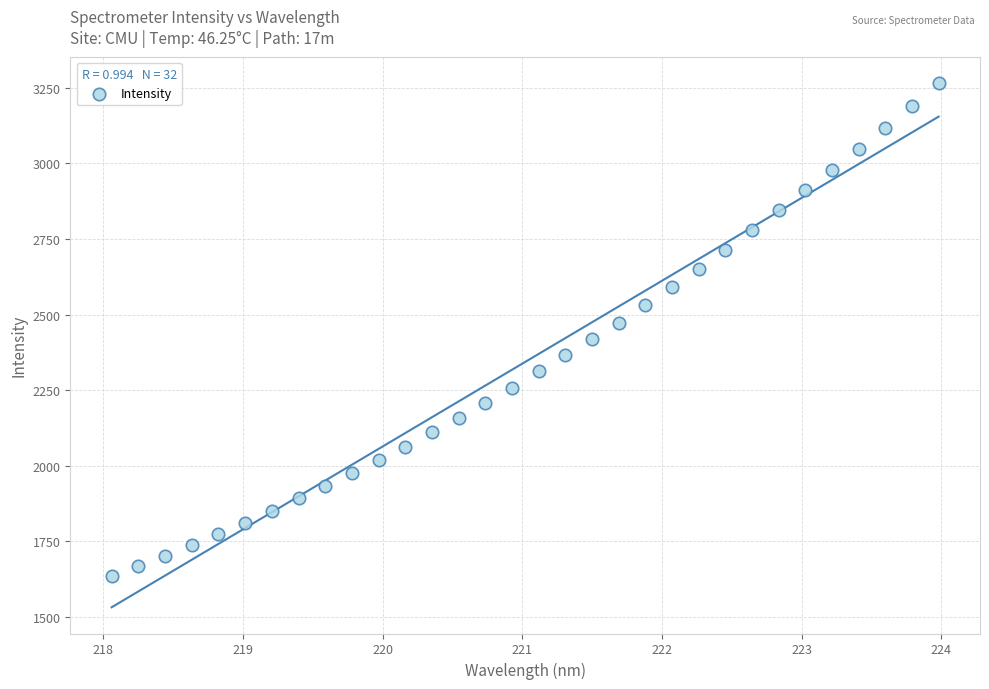

What is the range of X values (max minus min)?

5.9